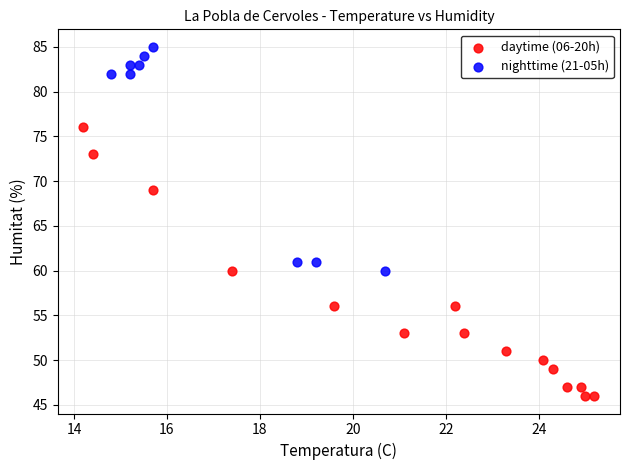

Which series reaches the minimum Y coordinate?

daytime (06-20h)